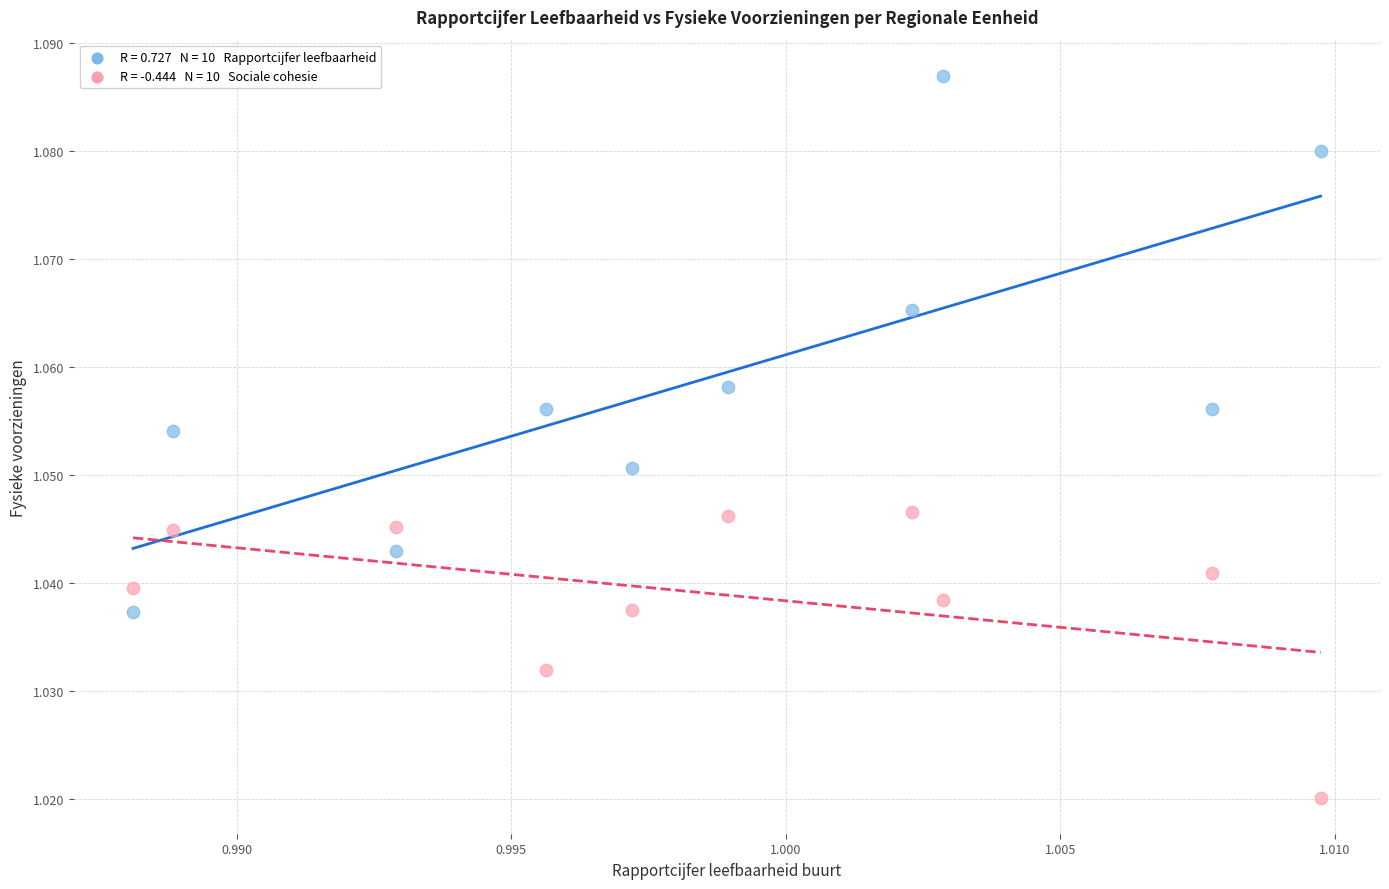

Count the number of points in this scatter plot.

20